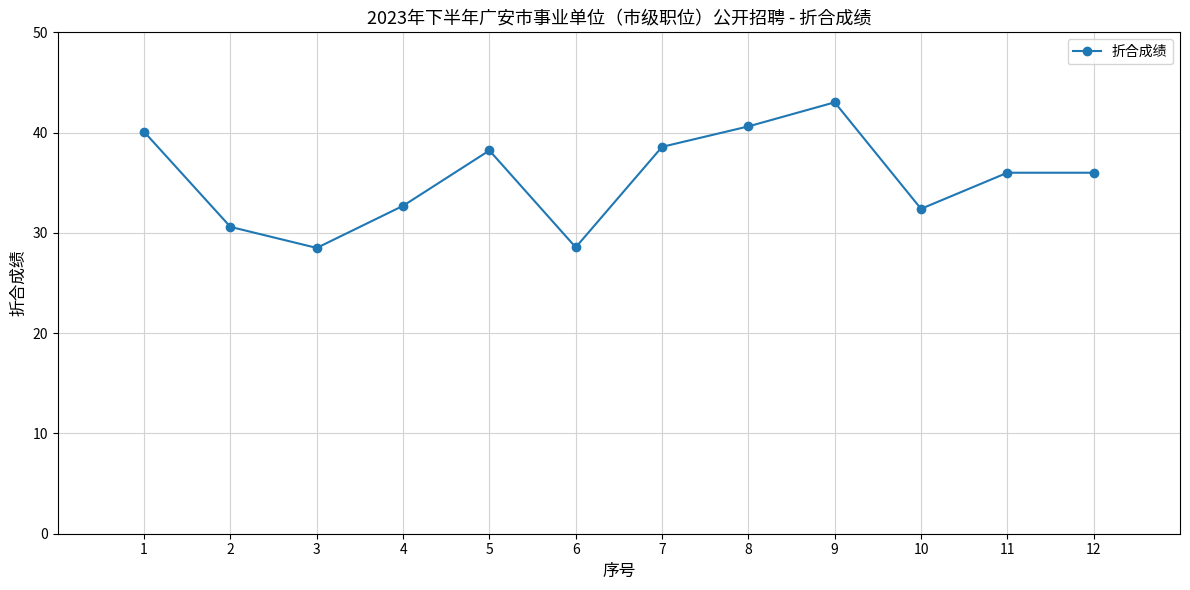

True or false: the data has more than 0 interior local peaks.

True